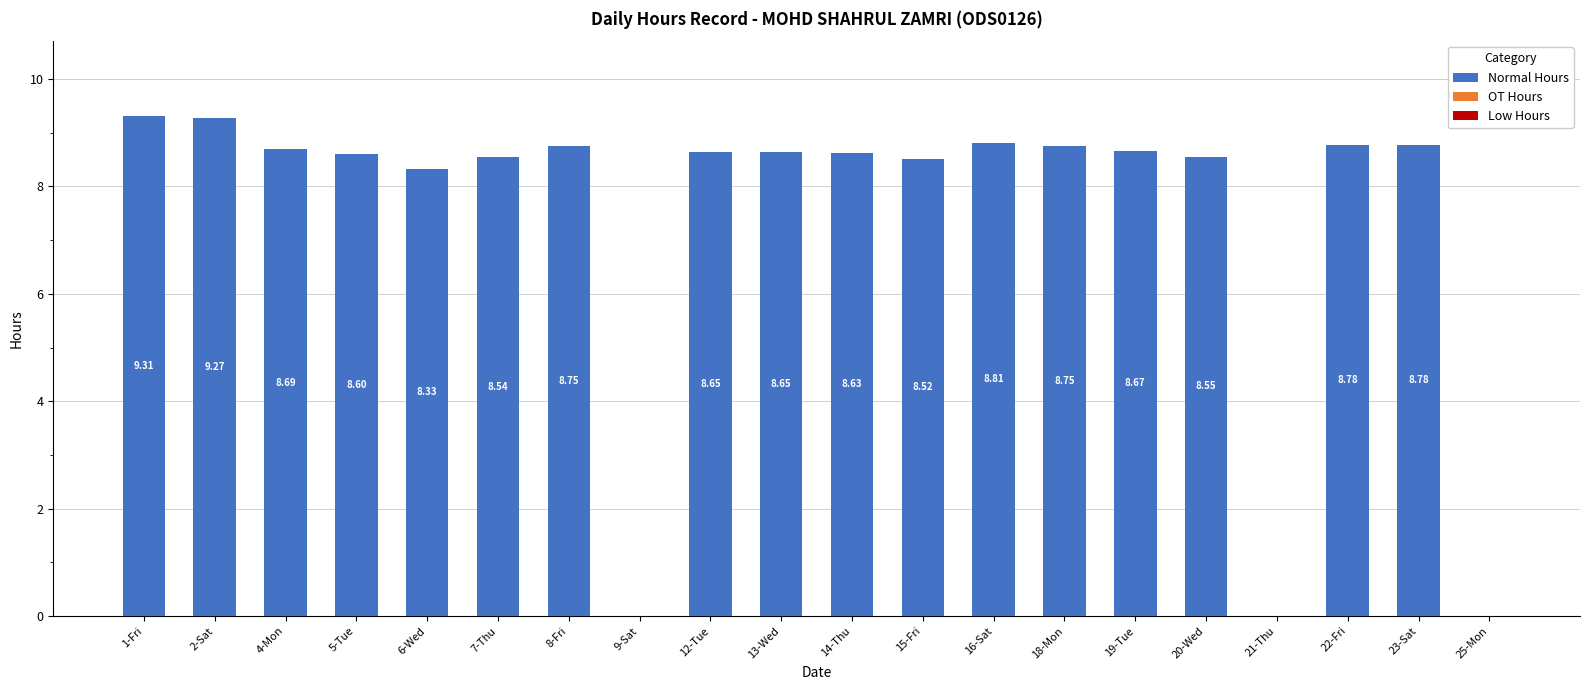

Approximately how many times larger is the value at 4-Mon compared to 5-Tue?

1.0